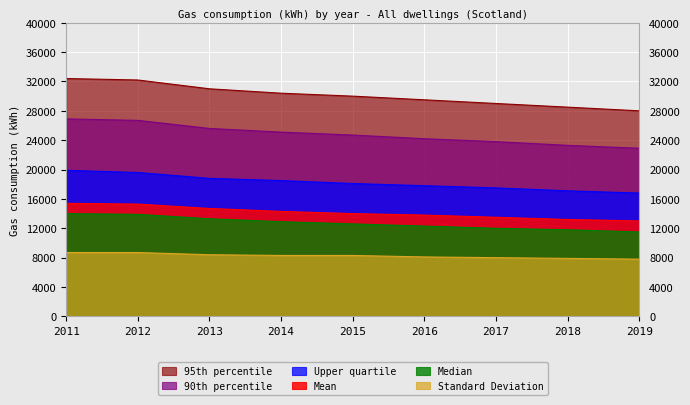

At which label does Mean reach its minimum?

2019